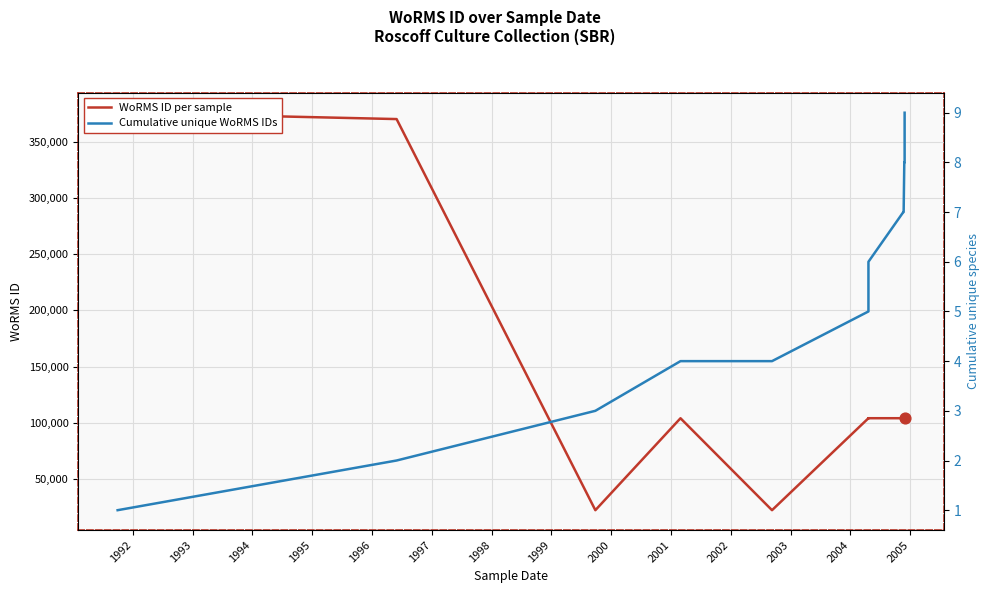

At which category is the sum across all series the highest?

1991